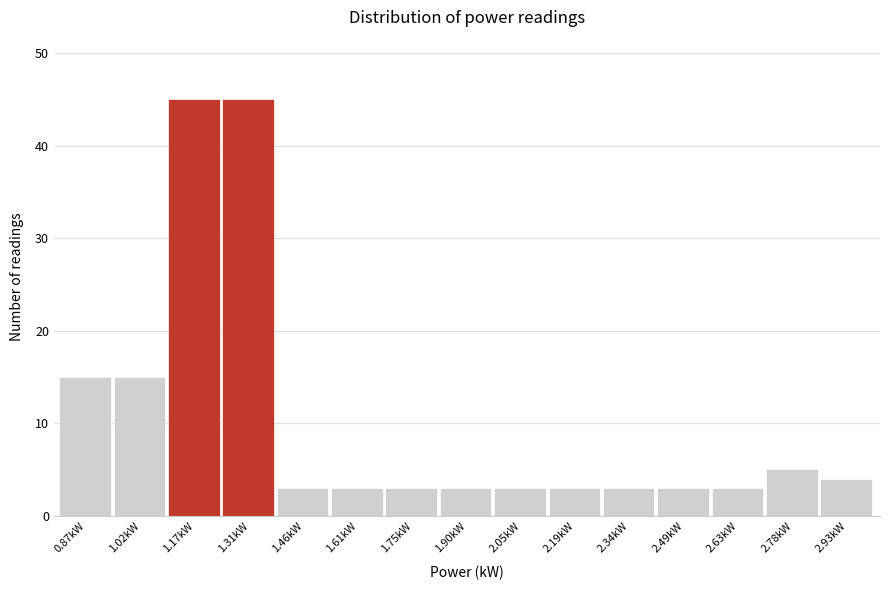

Reading left to right, list every bar in this chart as the range it spans on the x-axis followed by its height. Neither the bar edges nor the heights are printed on the chart, so give them approximately, as read against the axes.

0.80 to 0.94: 15
0.94 to 1.10: 15
1.10 to 1.24: 45
1.24 to 1.38: 45
1.38 to 1.54: 3
1.54 to 1.68: 3
1.68 to 1.82: 3
1.82 to 1.98: 3
1.98 to 2.12: 3
2.12 to 2.26: 3
2.26 to 2.42: 3
2.42 to 2.56: 3
2.56 to 2.70: 3
2.70 to 2.86: 5
2.86 to 3.00: 4